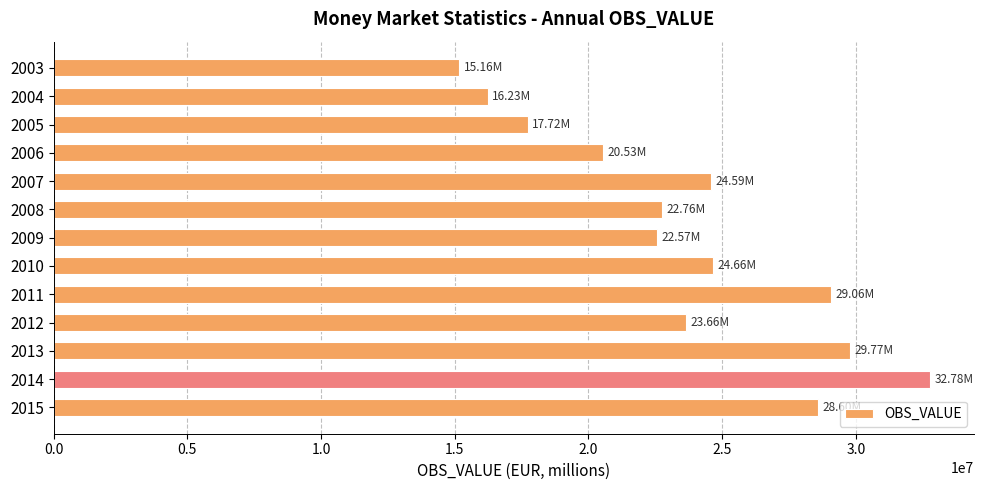

What is the sum of all values?

308102174.2